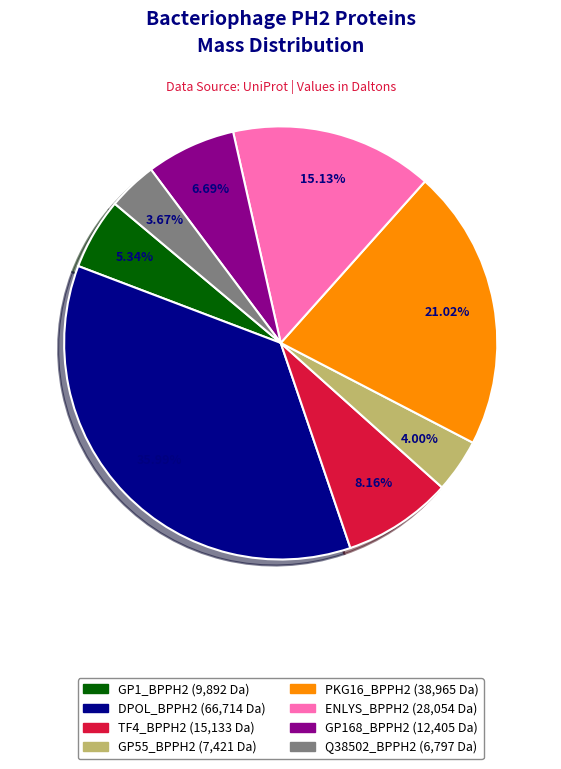

Combined, do ENLYS_BPPH2 and GP55_BPPH2 account for over 50%?

No